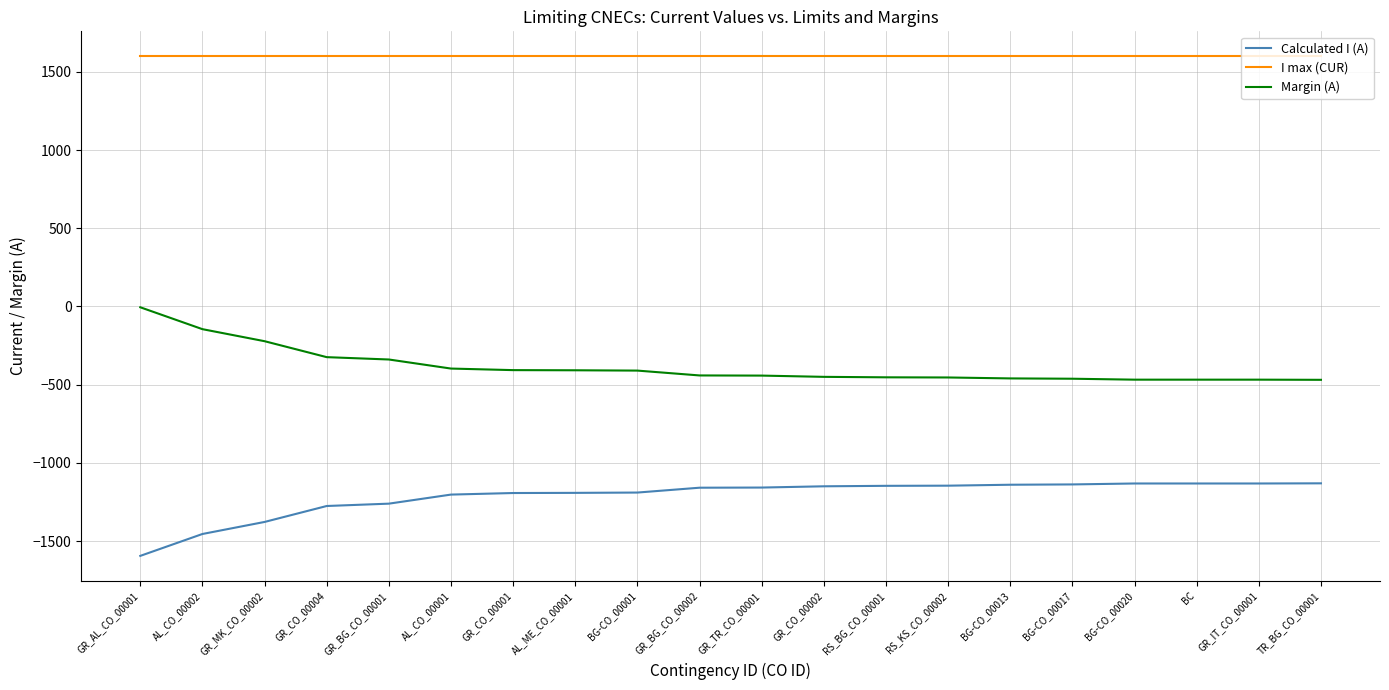

What is the lowest value of the Calculated I (A) series?

-1595